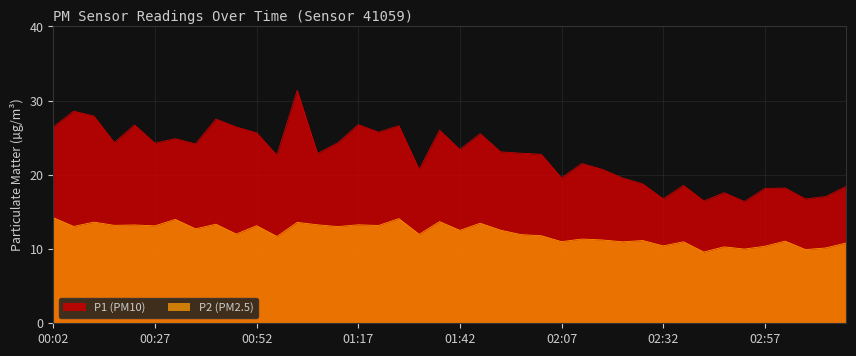

What is the difference between the P1 values at 00:12 and 01:07?

5.0